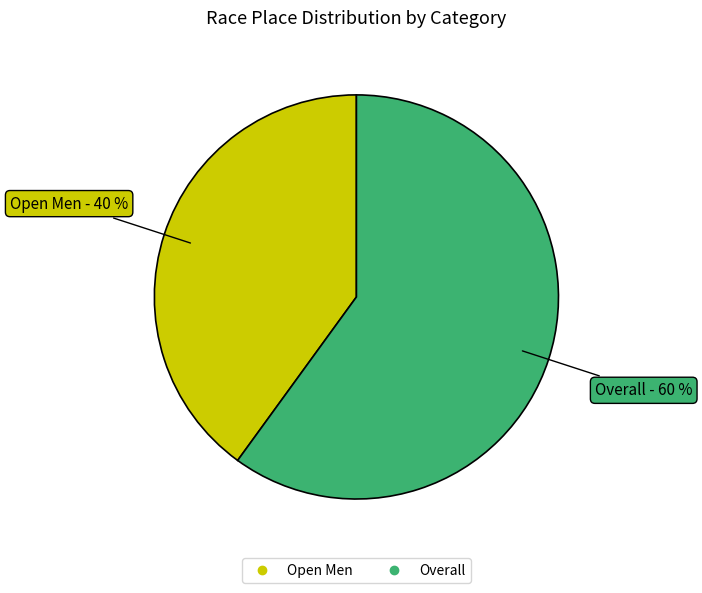

What is the ratio of the value at Overall to the value at Open Men?

1.5